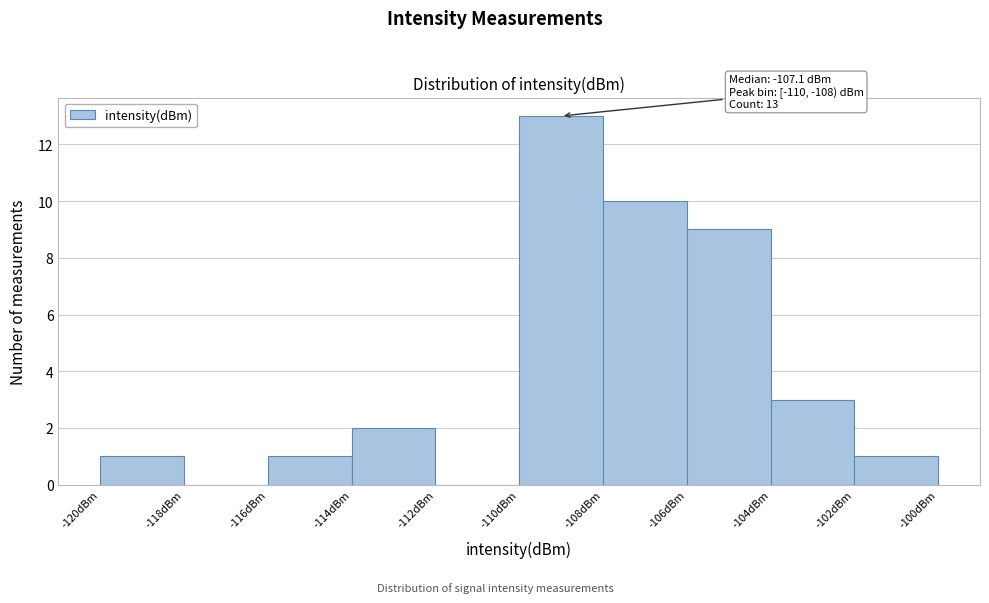

Which range on the x-axis has the tallest bar?

-110 to -108